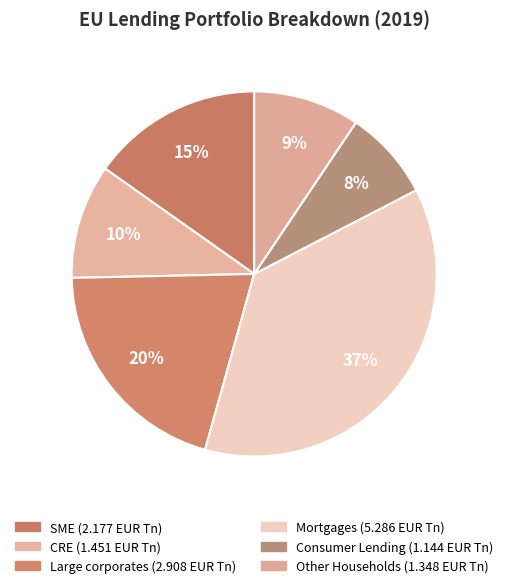

Is CRE the majority of the pie?

No